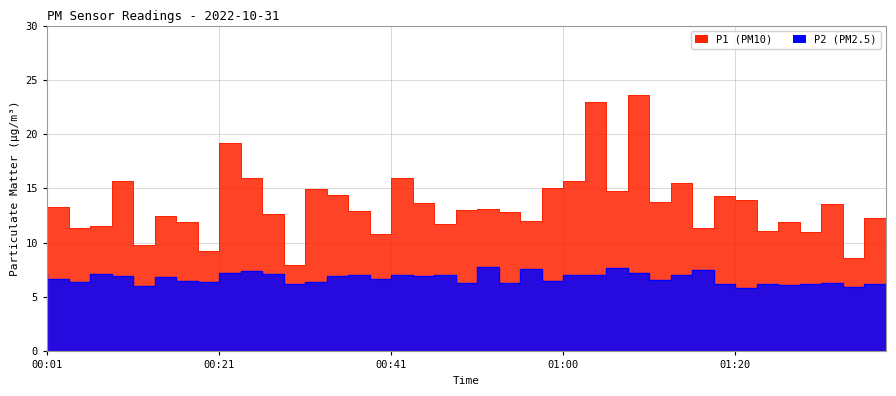

How many values in the P1 series are below 13?

20